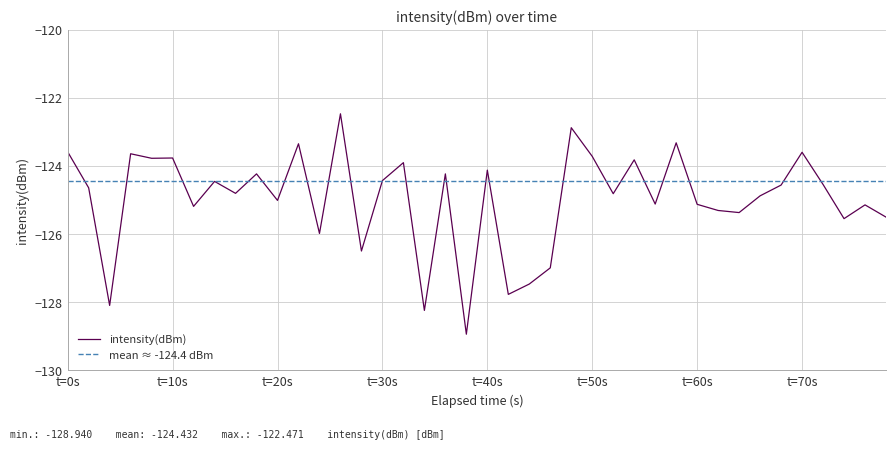

What is the greatest value displayed?

-122.5